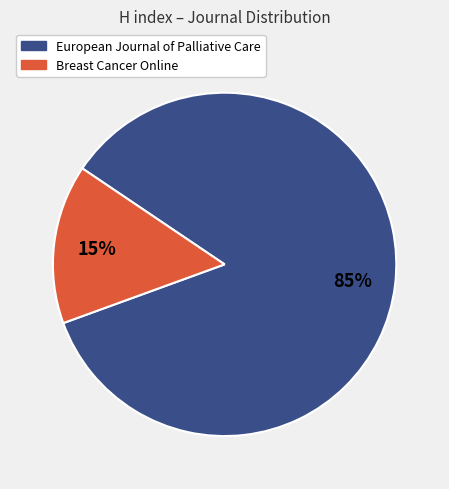

Which has a higher value, European Journal of Palliative Care or Breast Cancer Online?

European Journal of Palliative Care